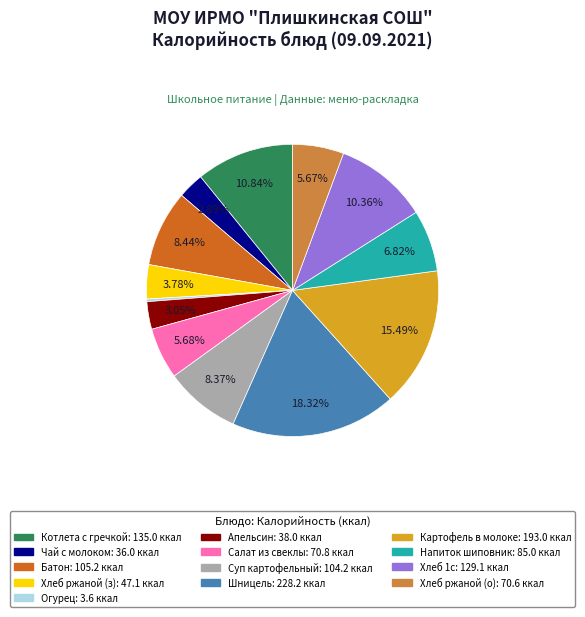

Is there any slice that represents more than half of the pie?

No